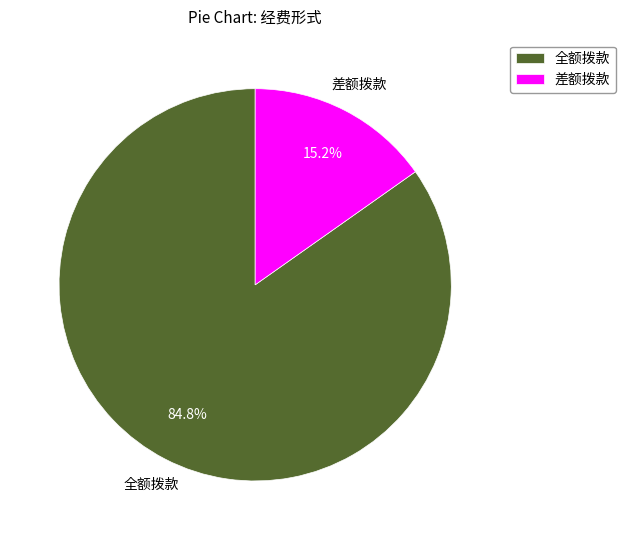

Approximately how many times larger is the value at 全额拨款 compared to 差额拨款?

5.6